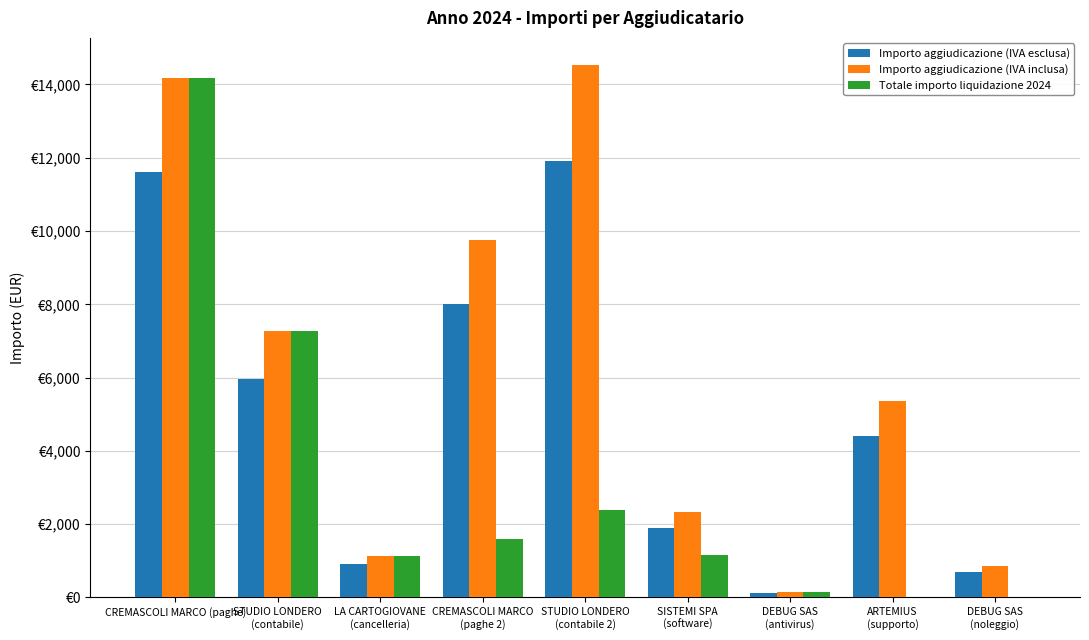

At which label does Totale importo liquidazione 2024 first exceed 1161?

CREMASCOLI MARCO (paghe)